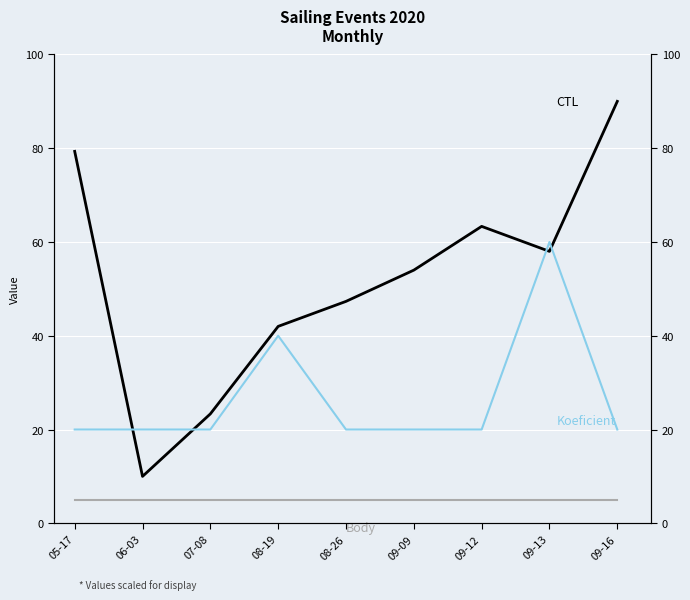

What is the sum of the Koeficient values at 07-08 and 09-12?

40.0